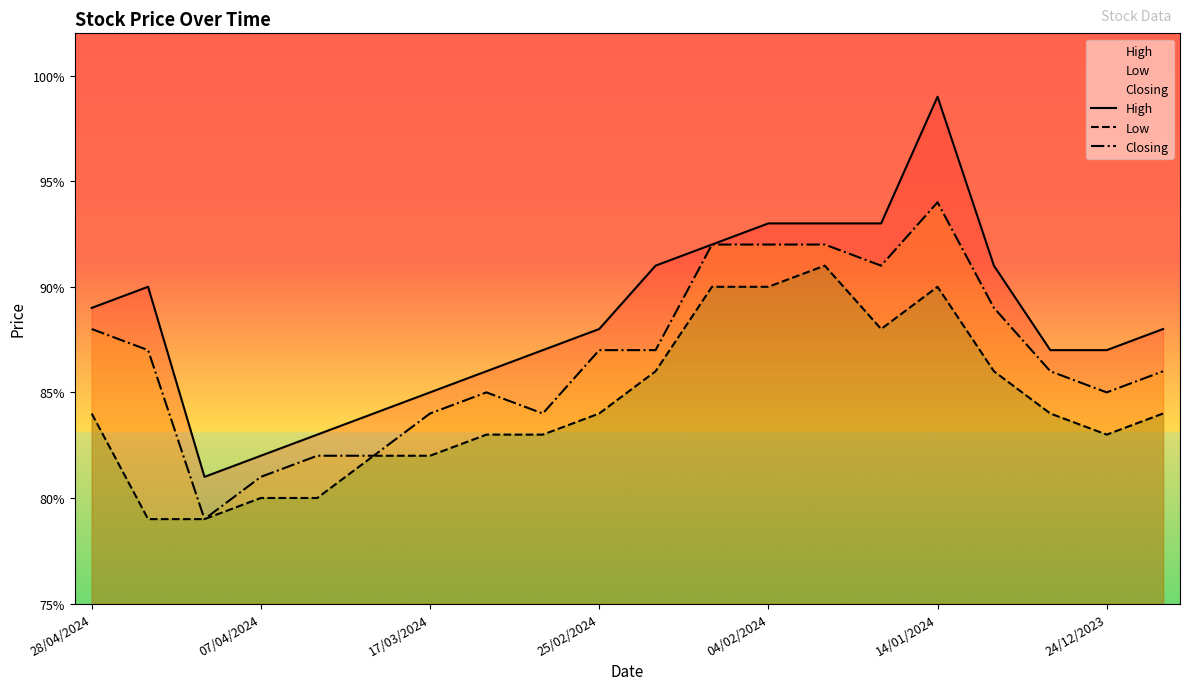

Is it true that Low equals 0.8 at 17/03/2024?

True